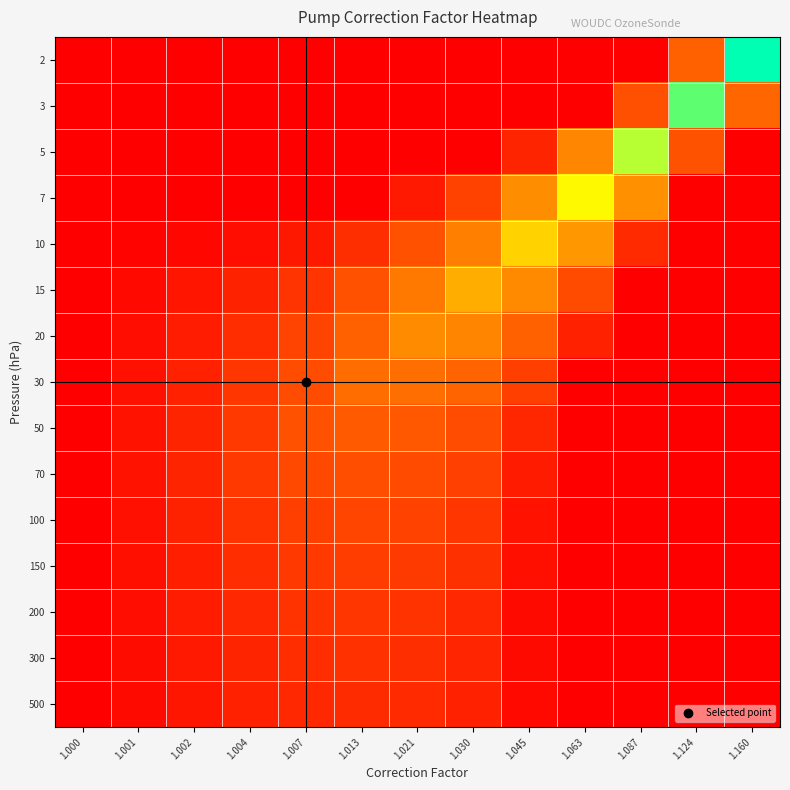

At 1.087, list the series in order from smallest to largest.

2, 15, 20, 30, 50, 70, 100, 150, 200, 300, 500, 10, 3, 7, 5